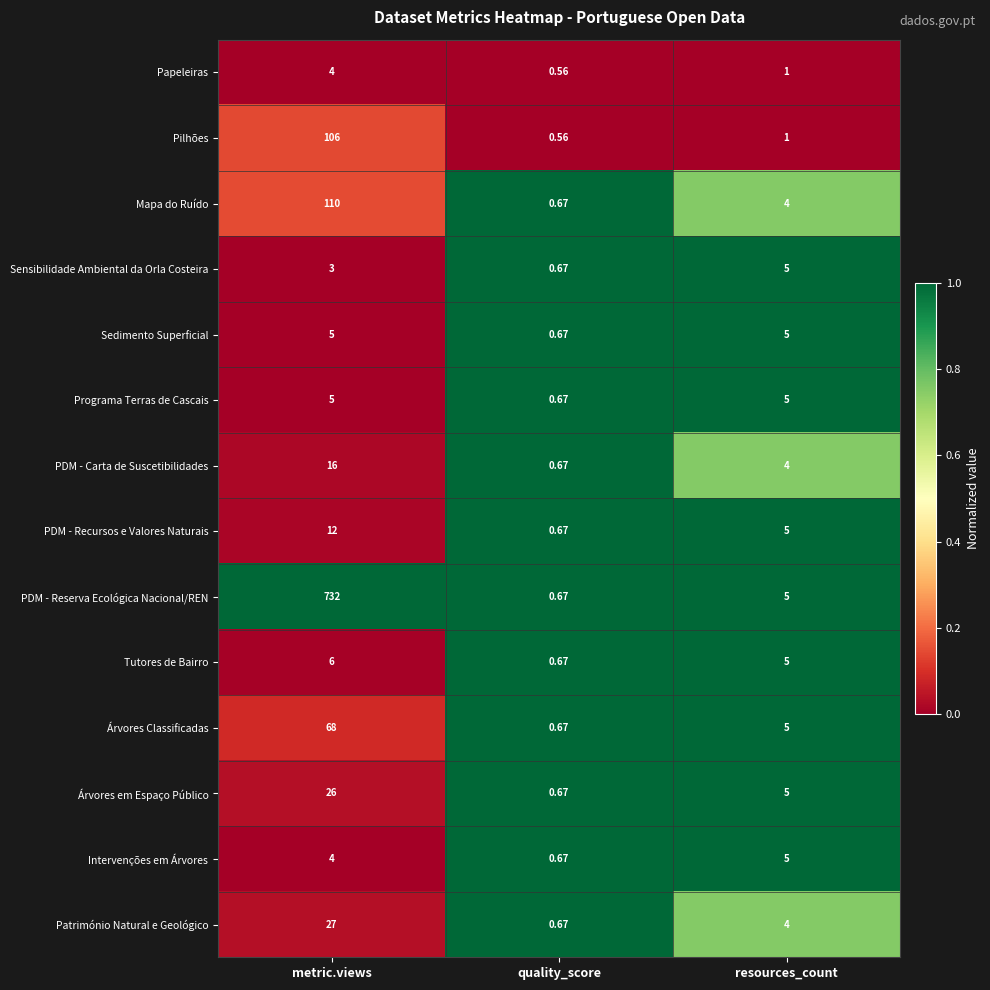

Which series changed the most between metric.views and quality_score?

PDM - Reserva Ecológica Nacional/REN